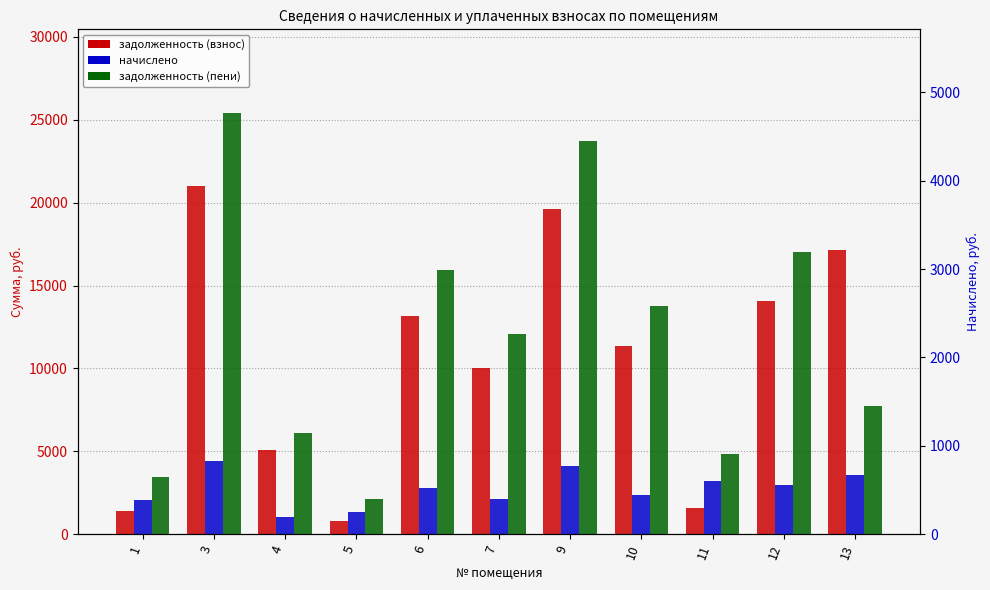

What is the smallest value displayed?

788.9